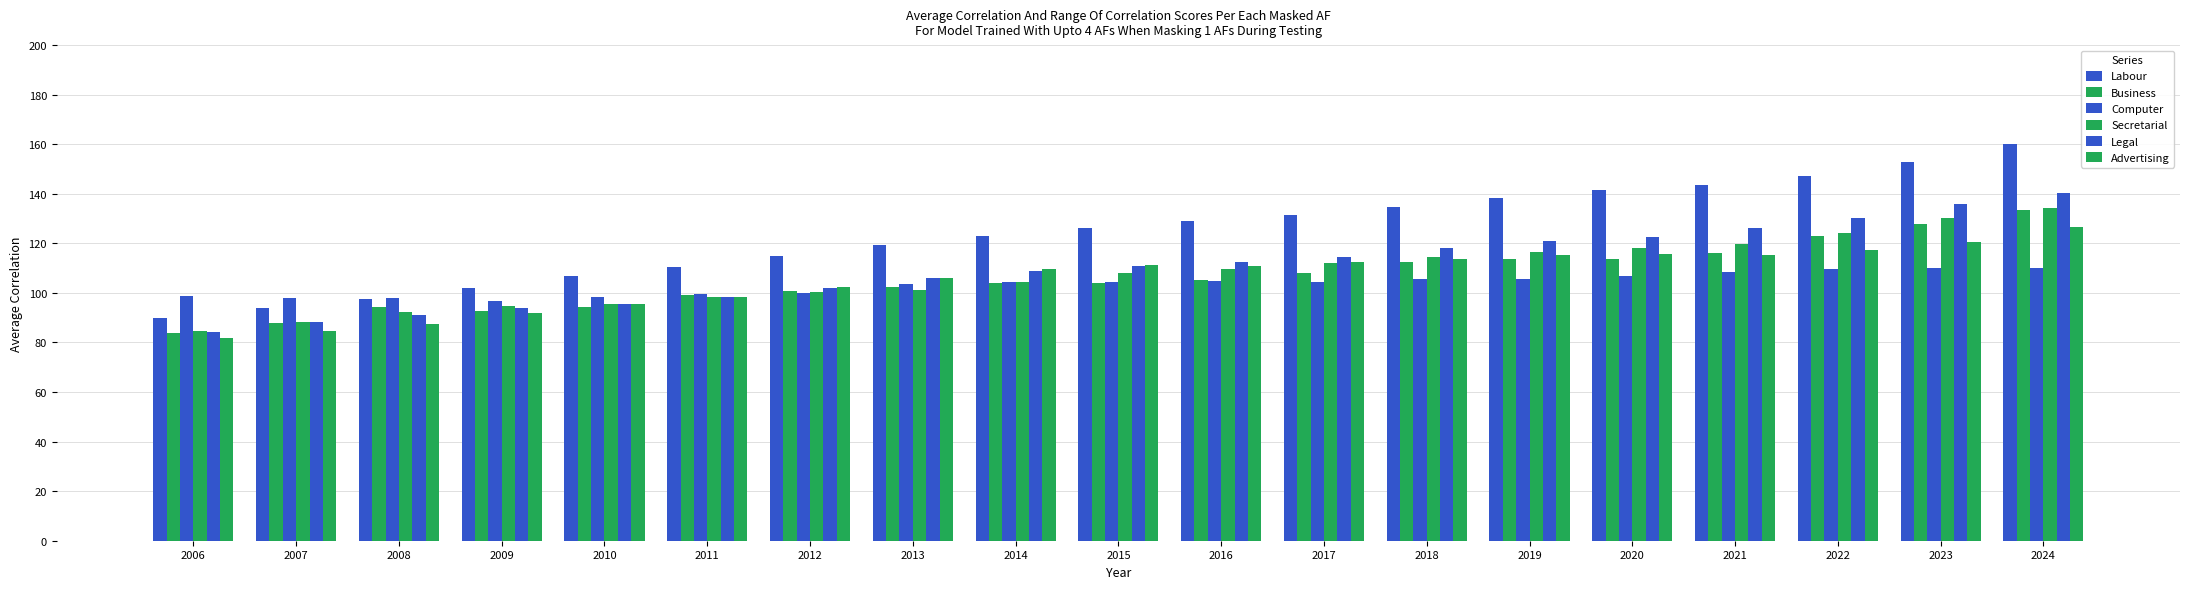

Reading right to left, list all the values displayed in this chart.

Labour: 160.1	152.9	147.2	143.6	141.7	138.5	134.7	131.6	128.9	126.0	122.9	119.2	114.9	110.5	106.8	102.0	97.7	93.8	90.1
Business: 133.3	127.9	122.8	116.2	113.6	113.8	112.3	108.1	105.3	104.1	104.0	102.5	100.9	99.1	94.5	92.9	94.2	87.9	83.9
Computer: 110.1	110.0	109.7	108.3	106.9	105.4	105.7	104.5	104.8	104.5	104.4	103.4	99.9	99.5	98.2	96.9	97.8	97.8	98.8
Secretarial: 134.4	130.2	124.3	119.7	118.2	116.4	114.5	112.0	109.5	107.8	104.3	101.3	100.5	98.2	95.5	94.7	92.2	88.4	84.5
Legal: 140.4	135.8	130.2	126.1	122.6	120.8	117.9	114.6	112.5	111.0	109.0	106.0	102.0	98.5	95.4	93.8	91.1	88.2	84.3
Advertising: 126.4	120.7	117.3	115.3	115.5	115.2	113.8	112.3	111.0	111.2	109.6	106.1	102.5	98.3	95.5	91.8	87.7	84.5	81.8